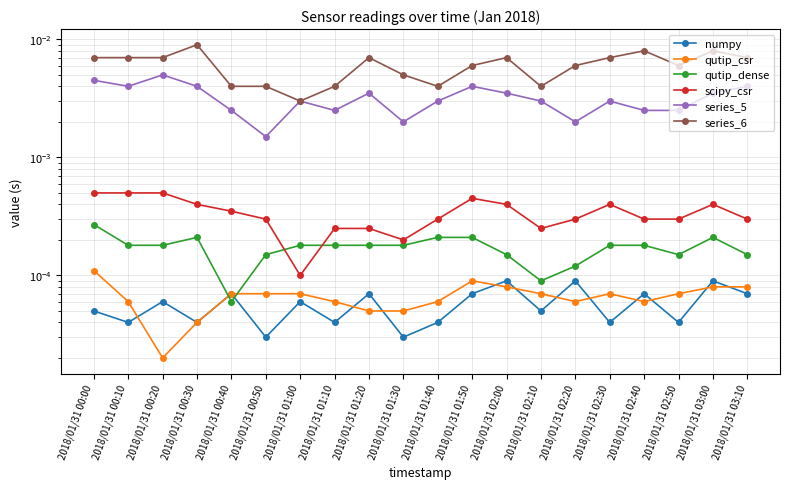

What is the label of the 3rd point from the left?

2018/01/31 00:20